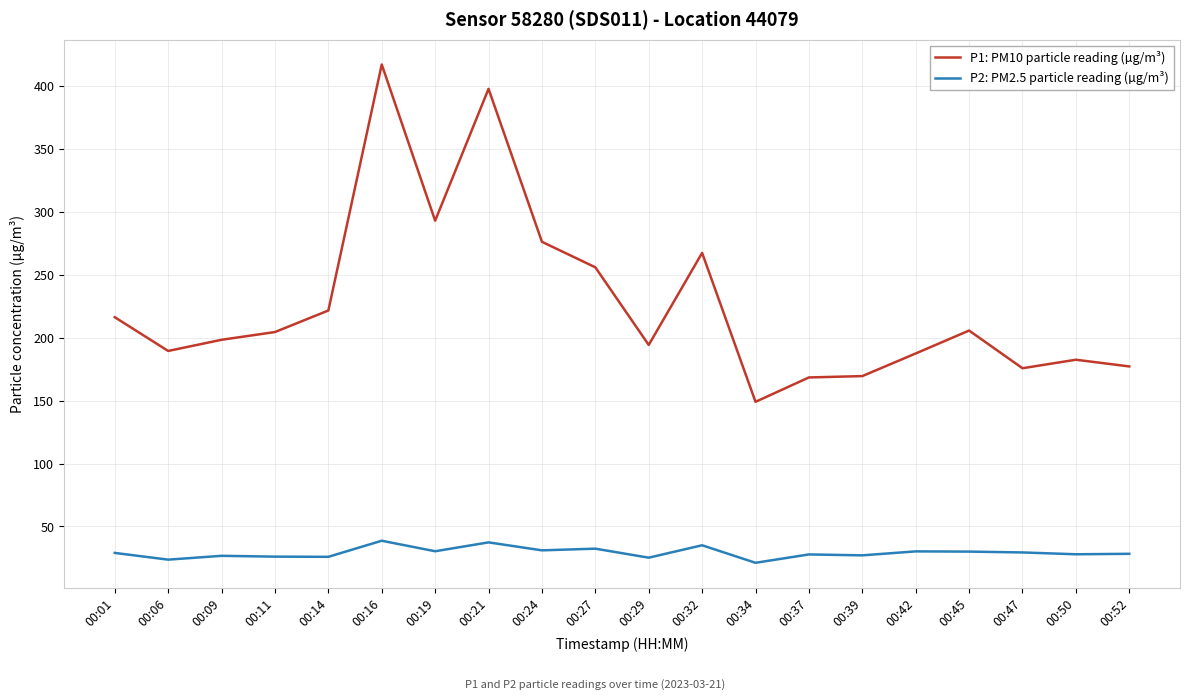

Between 00:09 and 00:27, which series saw the biggest shift?

P1: PM10 particle reading (µg/m³)